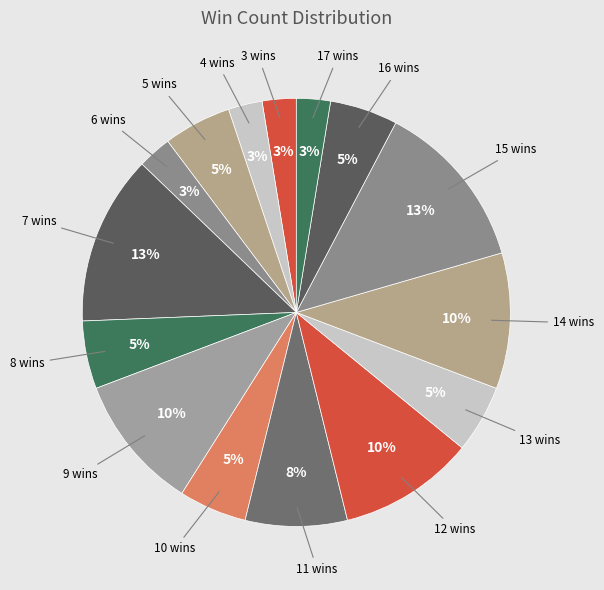

How many slices are in this pie chart?

15